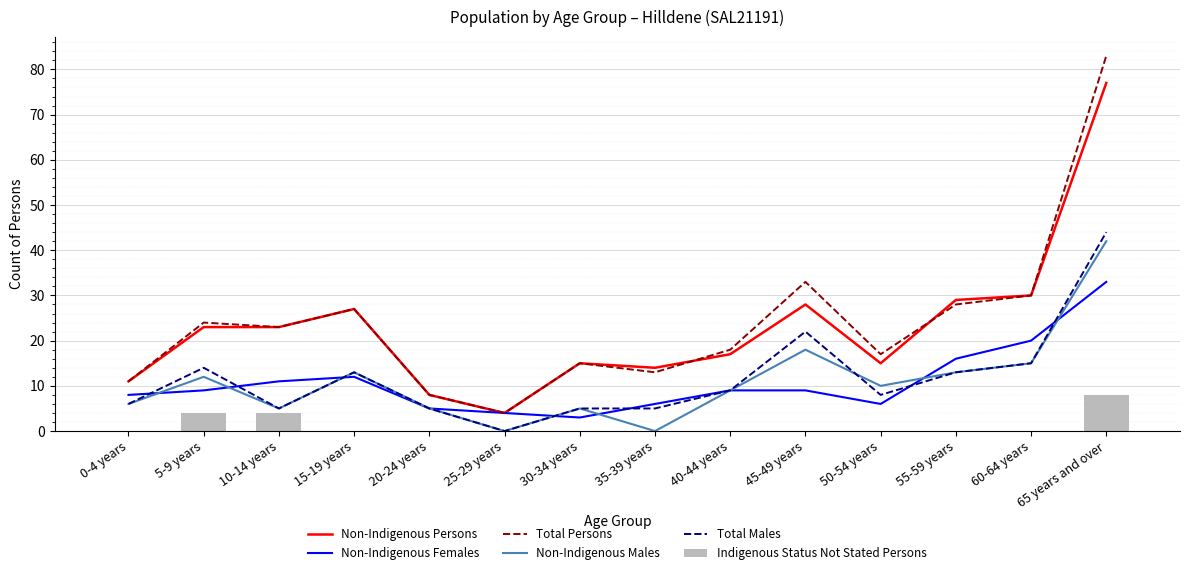

Count the number of data series in this chart.

6